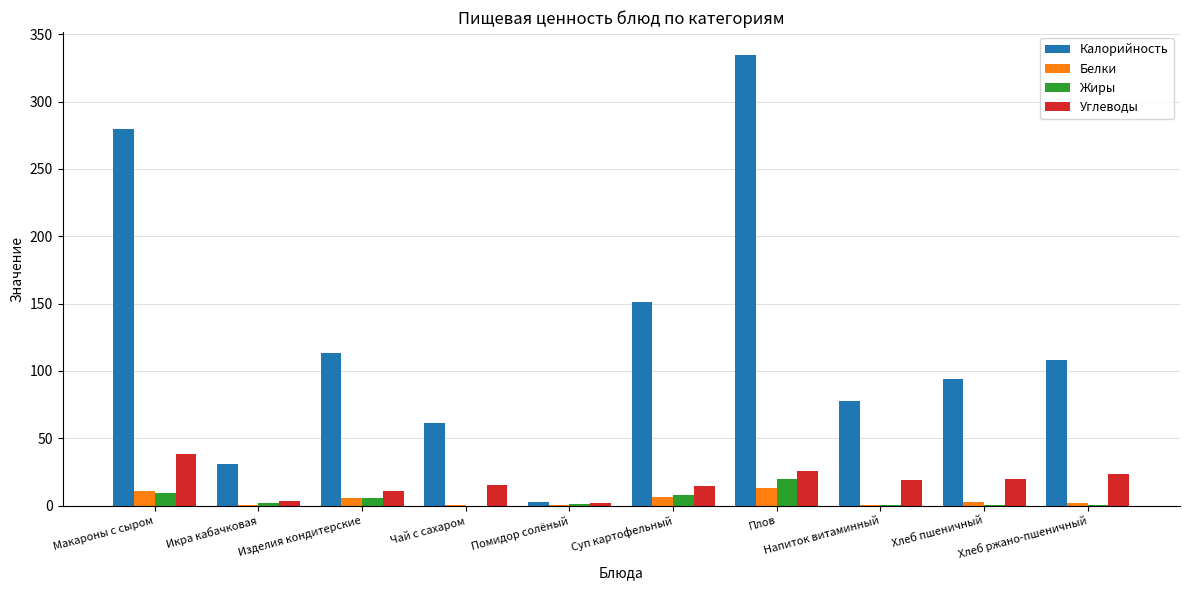

Which series has the largest total across all categories?

Калорийность